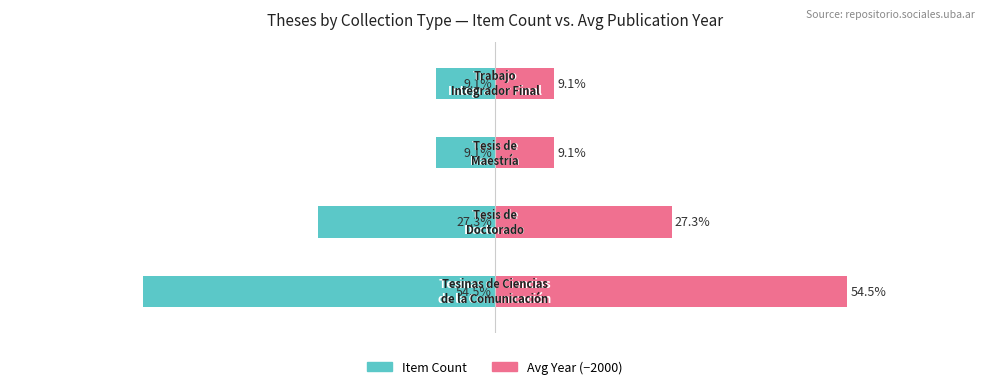

What is the average value of the Avg Year (−2000) series?

25.0